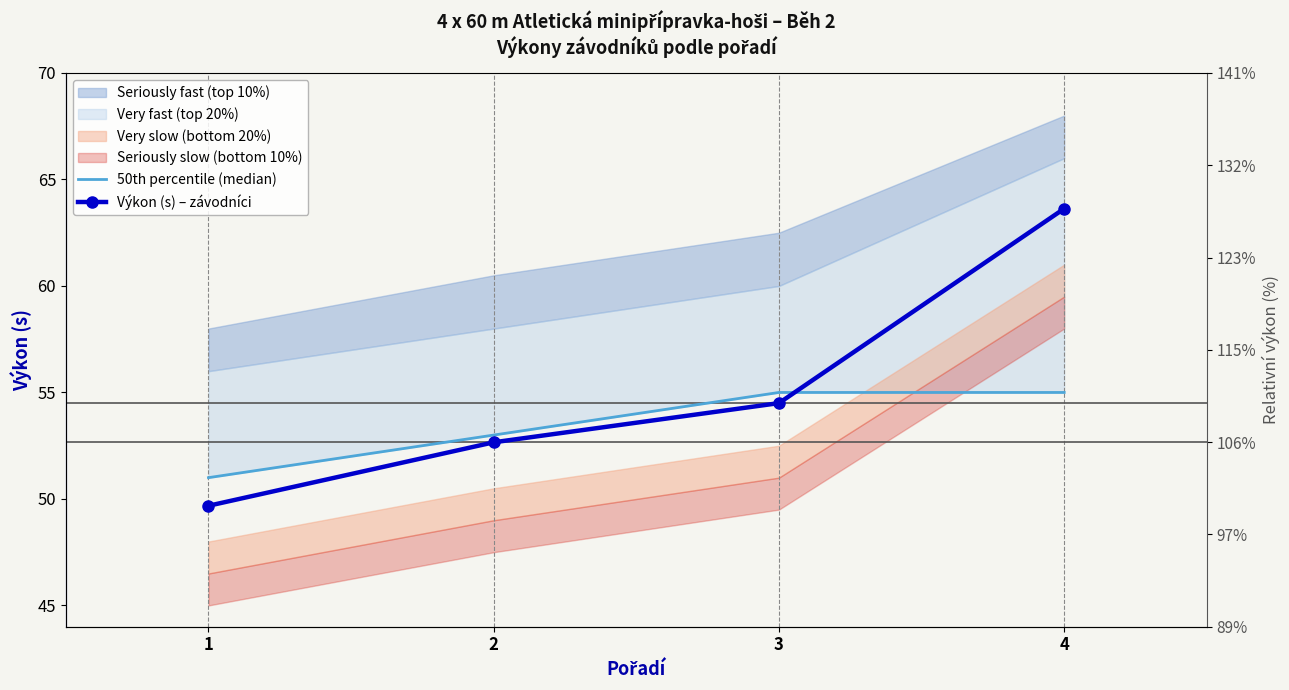

True or false: Výkon (s) – závodníci has a value of 27.6 at 4.

False